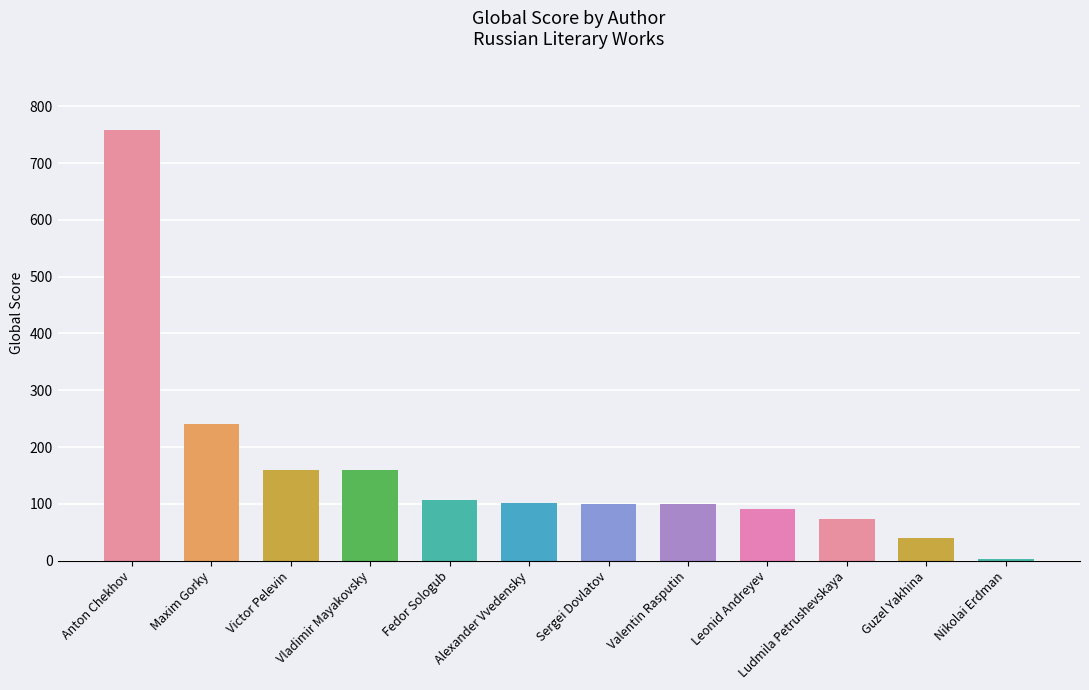

What is the label of the 7th bar from the right?

Alexander Vvedensky